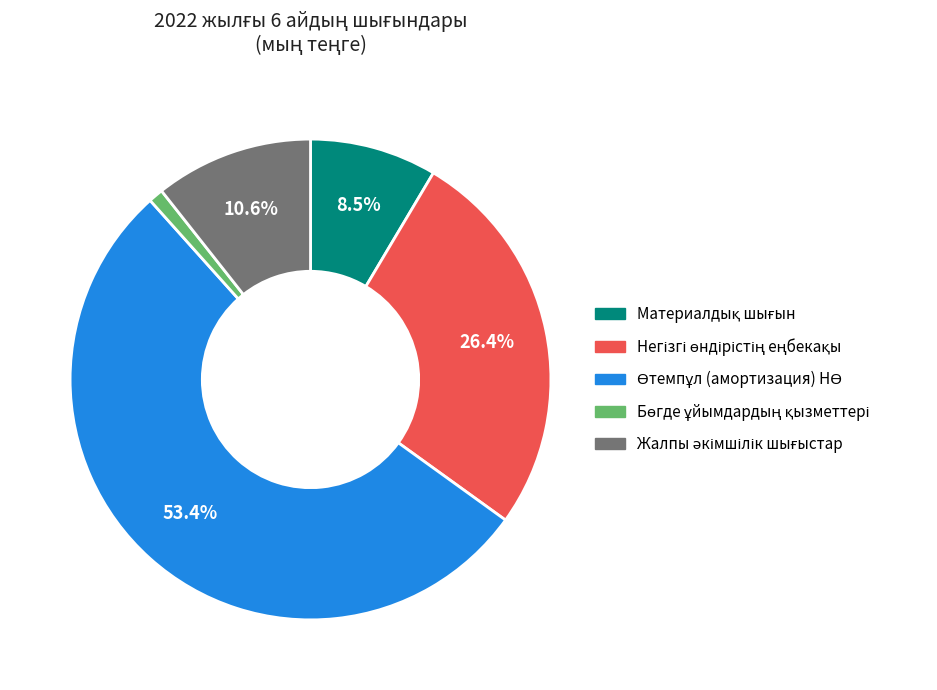

Is there any slice that represents more than half of the pie?

Yes